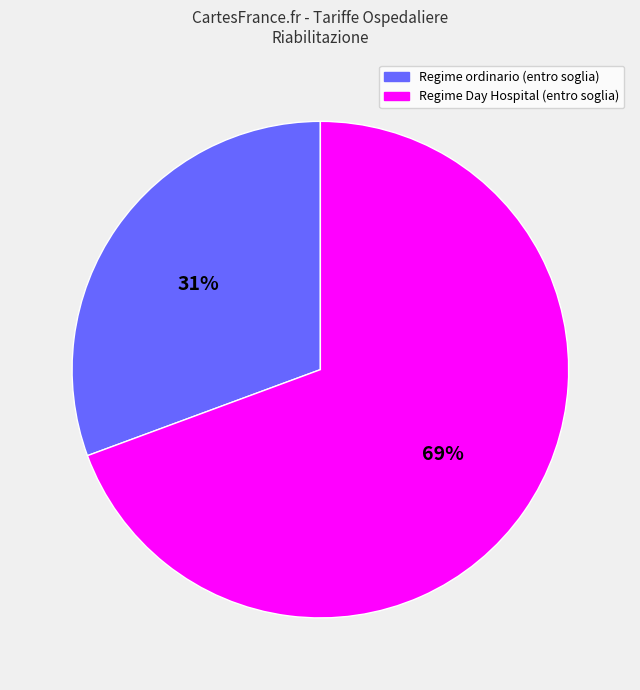

To the nearest percent, what is the average slice percentage?

50%